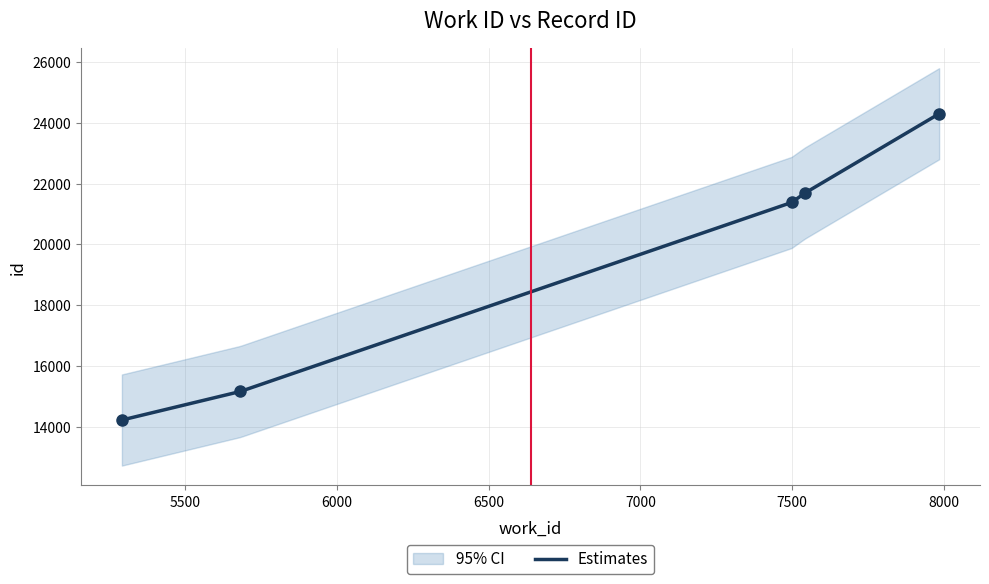

Which category has the highest value across all series?

7984